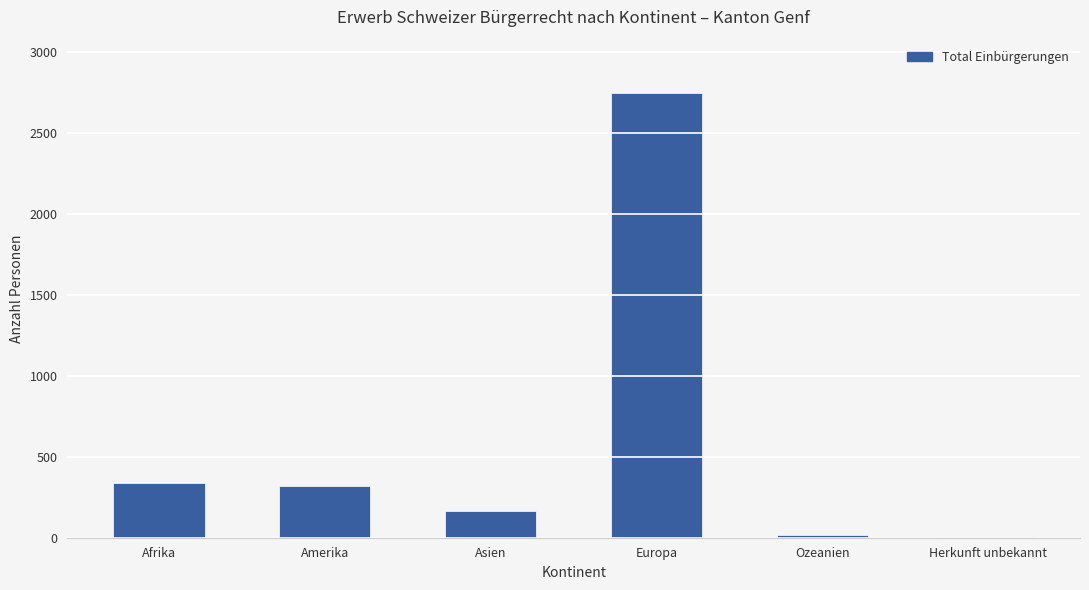

What is the approximate value at Amerika, to the nearest 10?

320